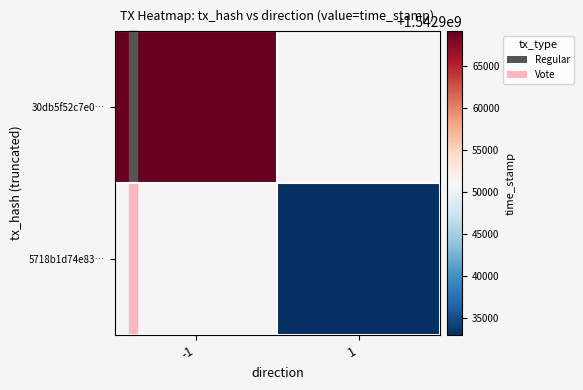

Rank the series by their average value, from lowest to highest.

30db5f52c7e0…, 5718b1d74e83…